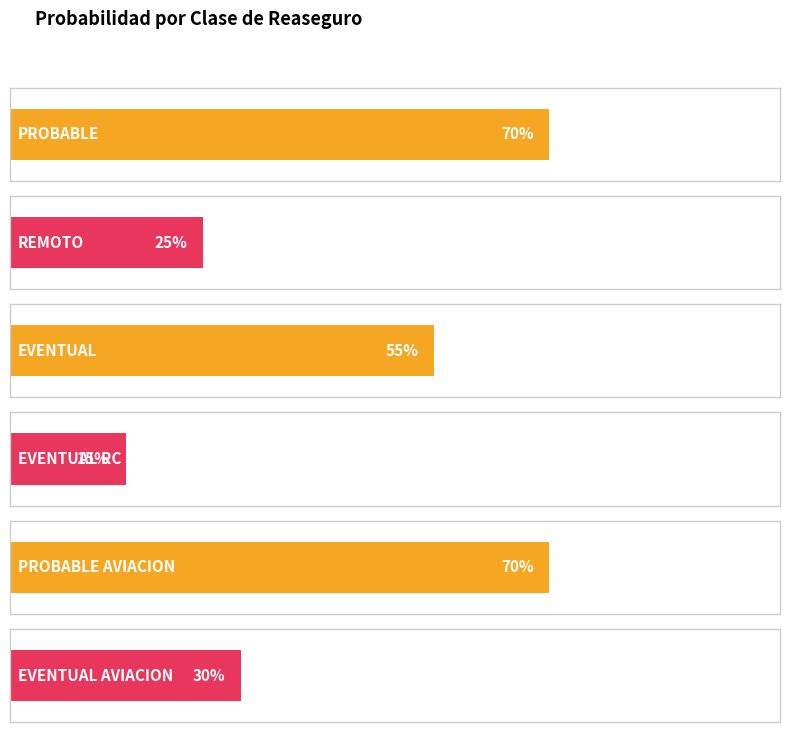

What is the minimum value shown in the chart?

0.1